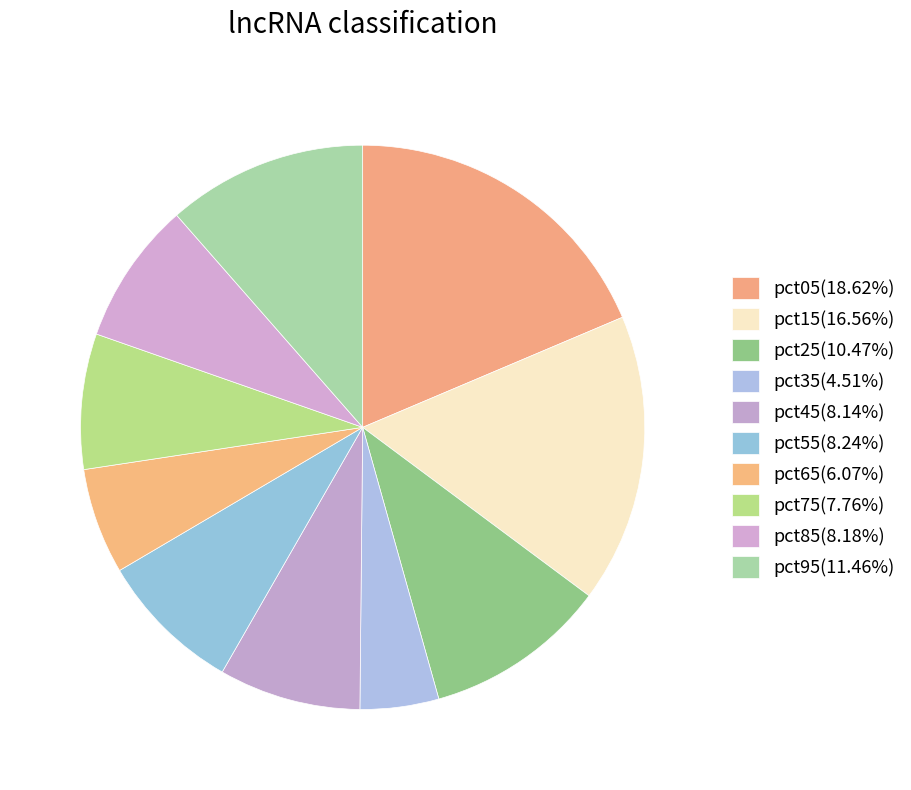

Which slice is the largest?

pct05